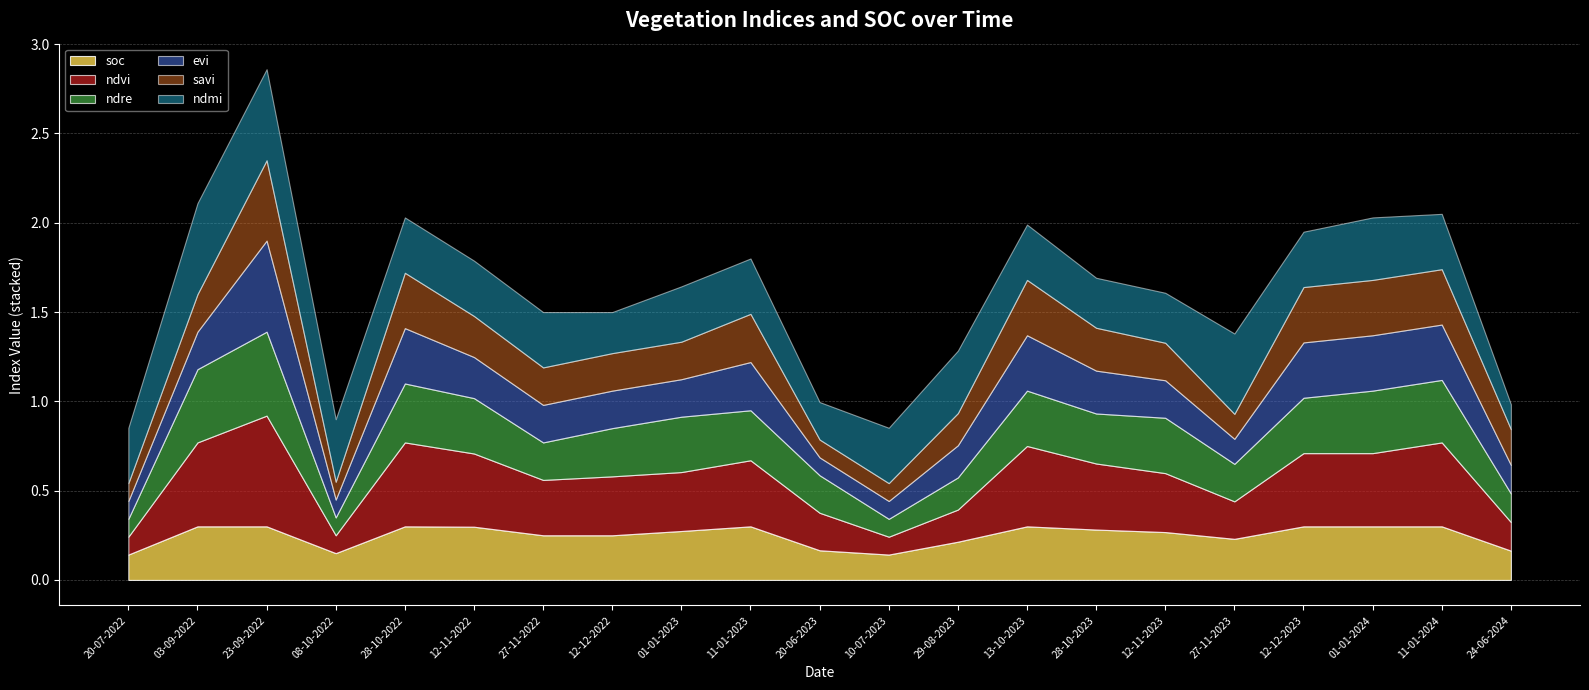

What is the difference between the second highest and second lowest values in the ndre series?

0.3